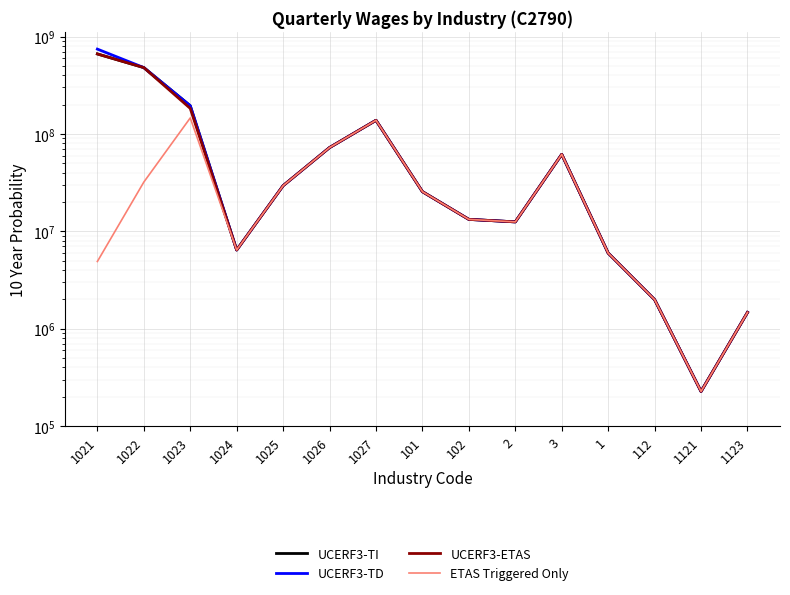

At which label is UCERF3-TI closest to 331628488?

1023